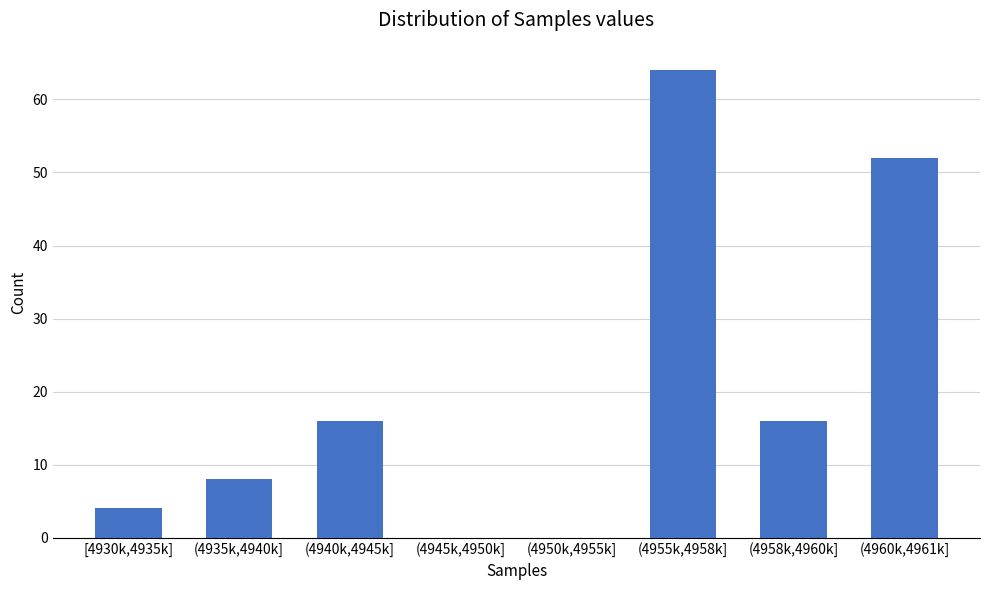

Reading left to right, extract all data points from this chart.

[4930k,4935k]=4	(4935k,4940k]=8	(4940k,4945k]=16	(4945k,4950k]=0	(4950k,4955k]=0	(4955k,4958k]=64	(4958k,4960k]=16	(4960k,4961k]=52